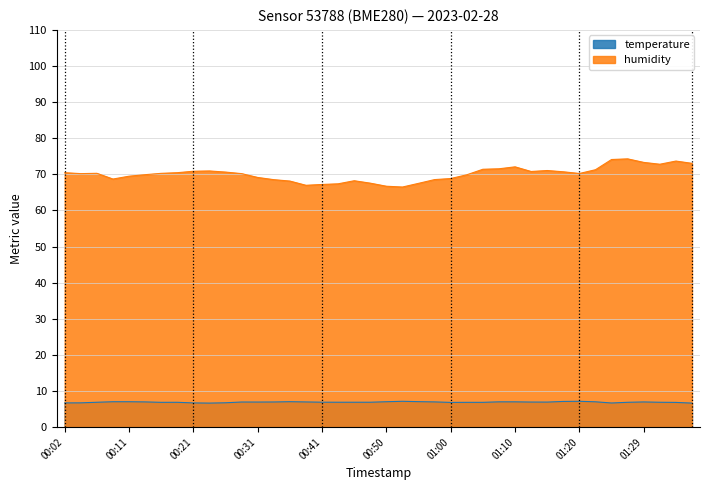

True or false: humidity and temperature intersect in this chart.

False